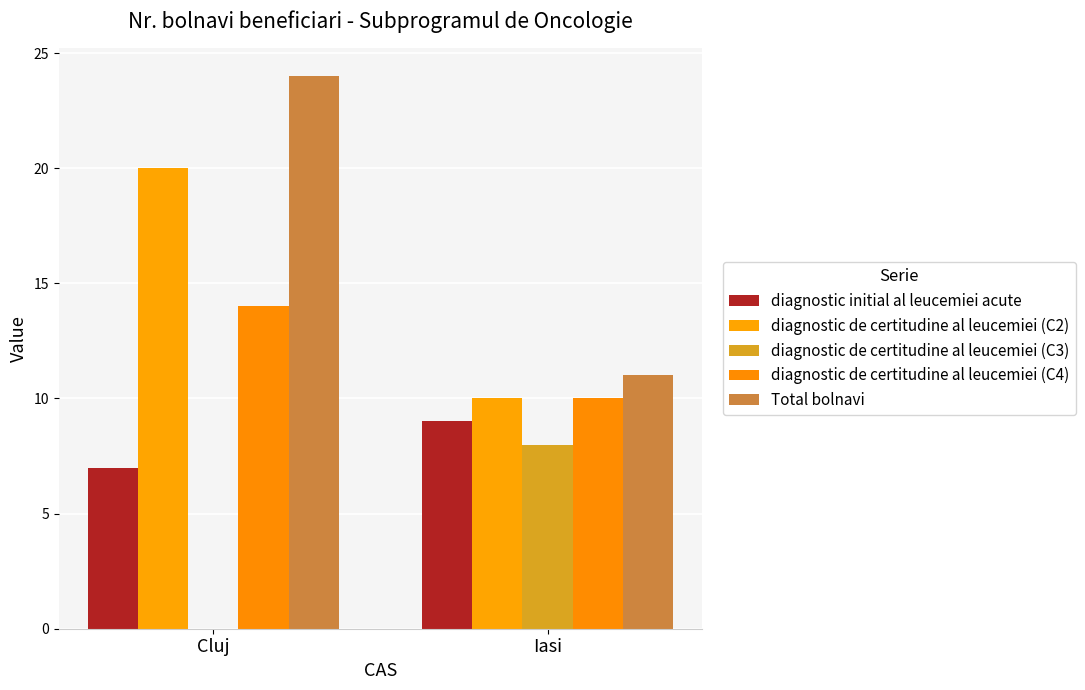

How many groups of bars are there?

2